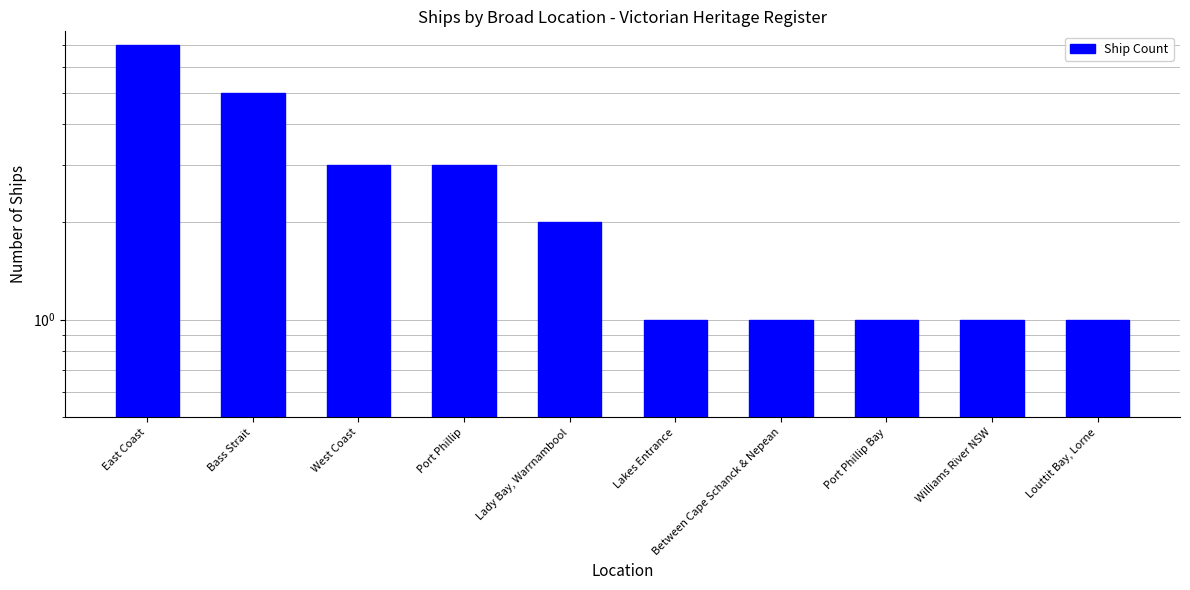

At which category does the chart reach its peak across all series?

East Coast